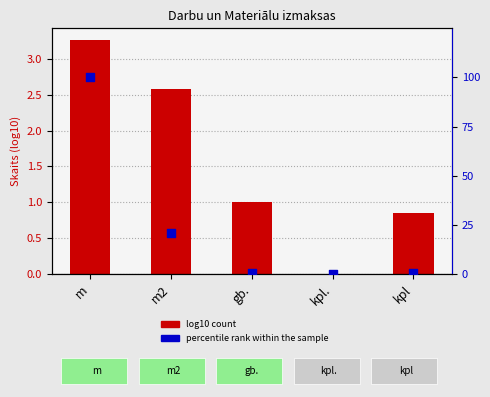

What are all the series names shown in the legend?

log10 count, percentile rank within the sample